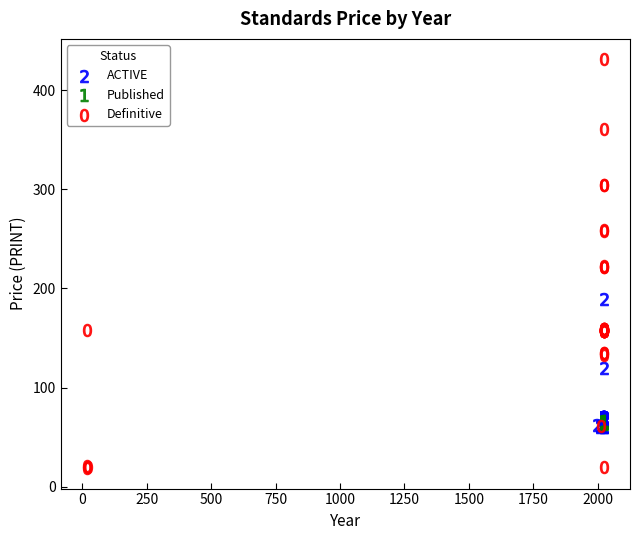

Which series reaches the maximum Y coordinate?

Definitive